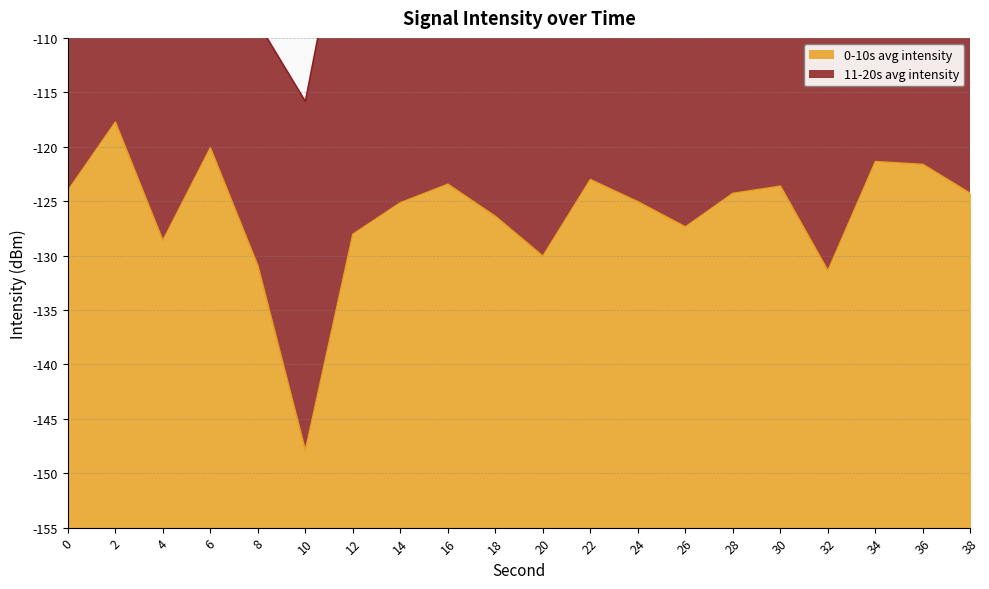

What is the average value?

-126.2